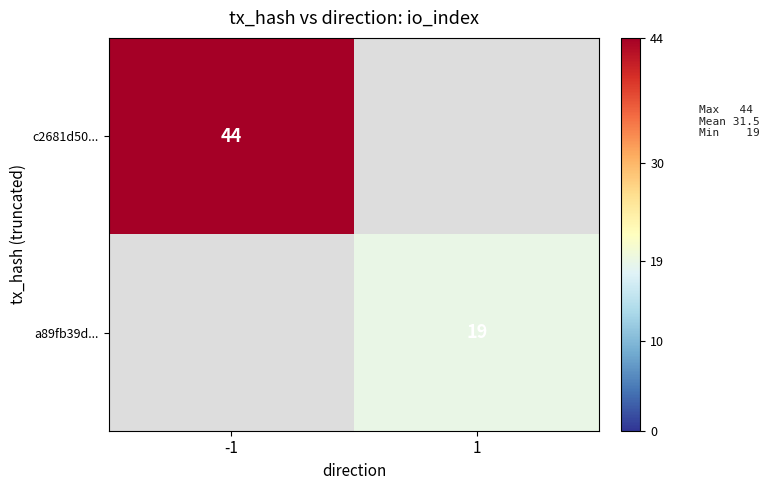

The c2681d50... series shows 29 at -1. True or false?

False